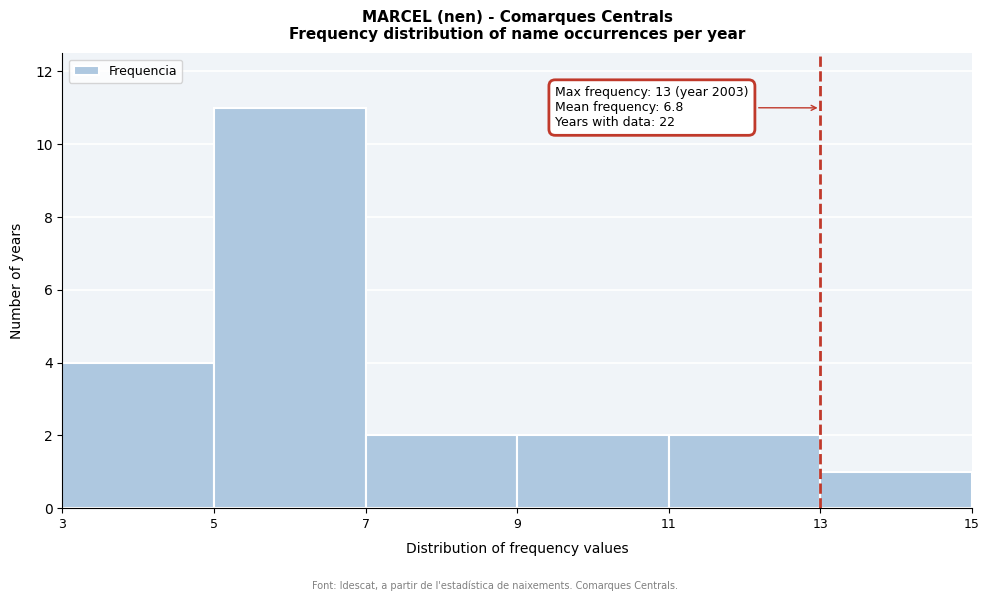

Which range on the x-axis has the tallest bar?

5 to 7